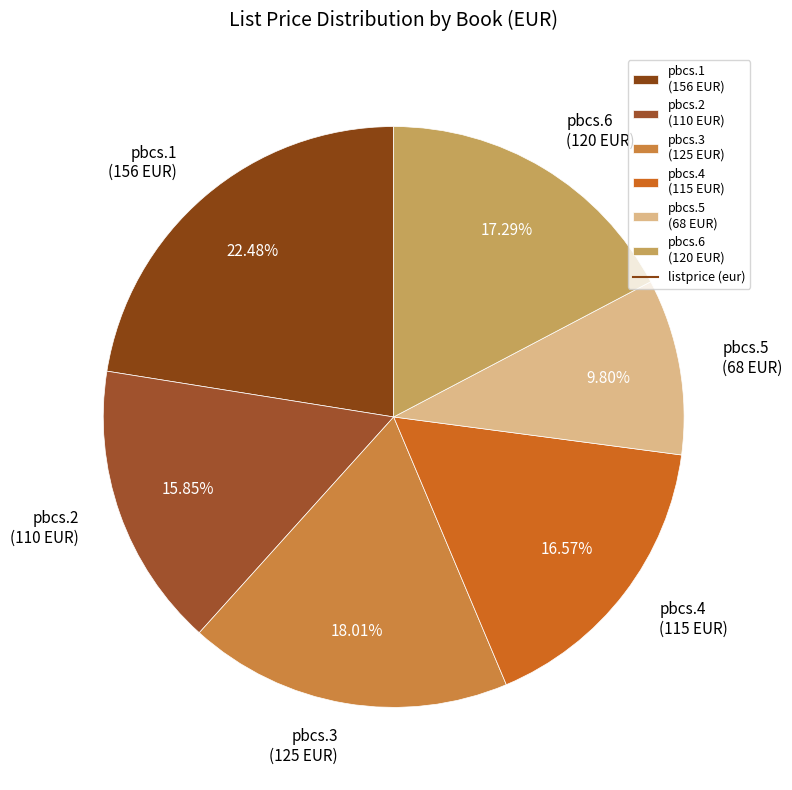

Do pbcs.5 (68 EUR) and pbcs.4 (115 EUR) together represent more than half of the pie?

No